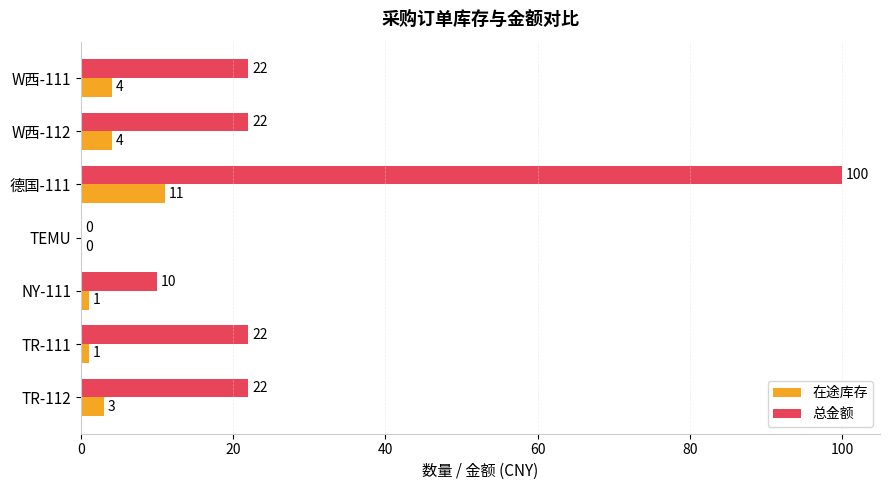

At which category is the sum across all series the highest?

德国-111